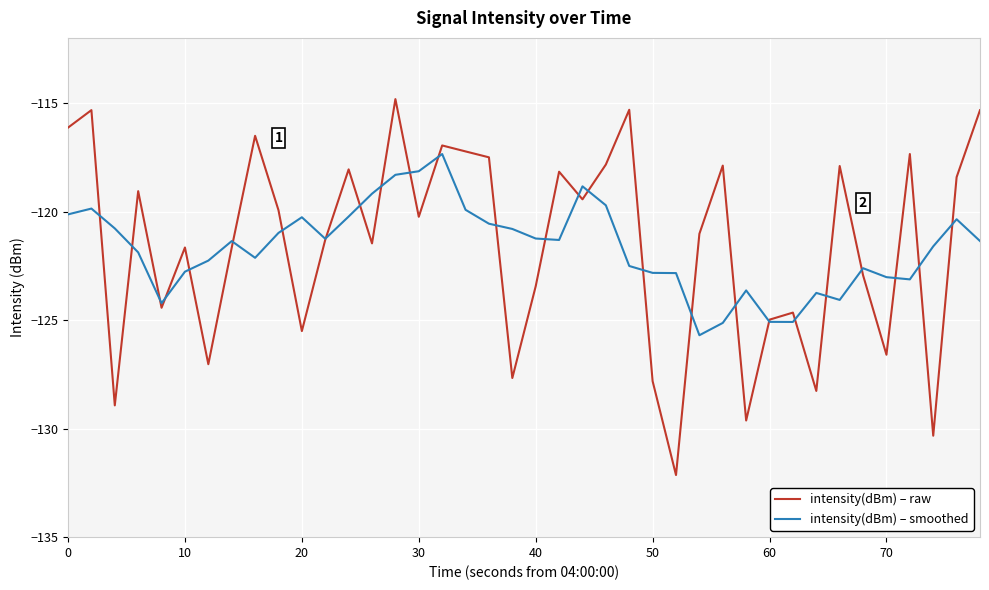

How many intersections are there between intensity(dBm) – smoothed and intensity(dBm) – raw?

26